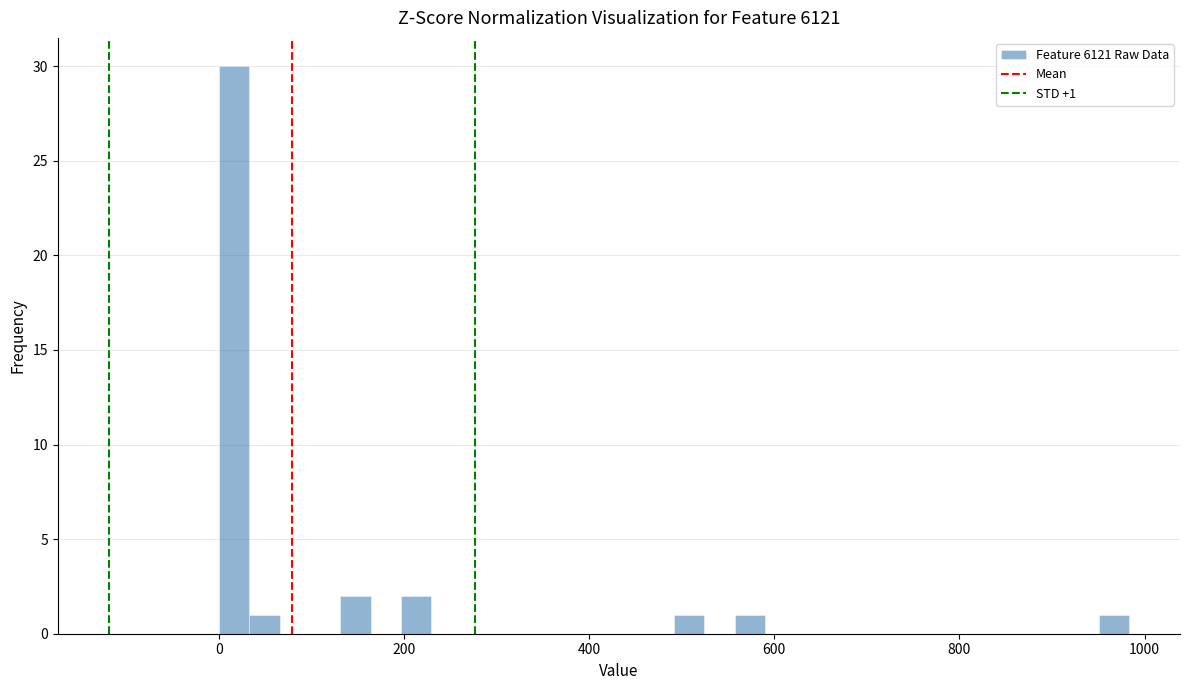

Read against the x-axis, roughly where is the centre of the tallest bar?

20